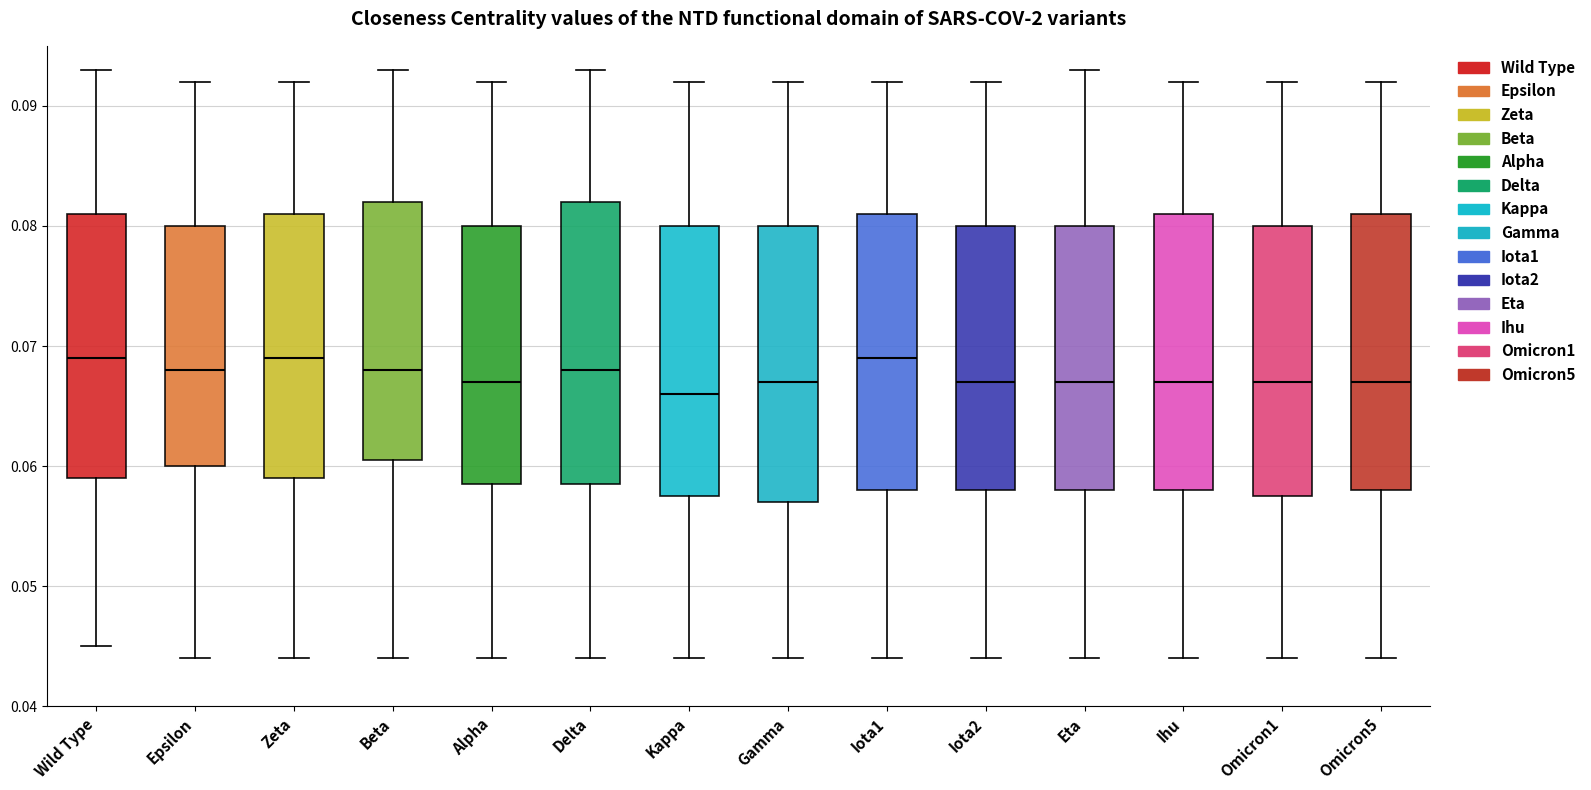

Reading left to right, transcribe this box plot: for each box, give where its median line is, the range the box spans, and where its two whiskers end, as read against the y-axis. The values are not printed on the chart, so give them approximately, as read against the axis.

Wild Type: median 0.069, box 0.059 to 0.081, whiskers 0.045 to 0.093
Epsilon: median 0.068, box 0.060 to 0.080, whiskers 0.044 to 0.092
Zeta: median 0.069, box 0.059 to 0.081, whiskers 0.044 to 0.092
Beta: median 0.068, box 0.061 to 0.082, whiskers 0.044 to 0.093
Alpha: median 0.067, box 0.059 to 0.080, whiskers 0.044 to 0.092
Delta: median 0.068, box 0.059 to 0.082, whiskers 0.044 to 0.093
Kappa: median 0.066, box 0.058 to 0.080, whiskers 0.044 to 0.092
Gamma: median 0.067, box 0.057 to 0.080, whiskers 0.044 to 0.092
Iota1: median 0.069, box 0.058 to 0.081, whiskers 0.044 to 0.092
Iota2: median 0.067, box 0.058 to 0.080, whiskers 0.044 to 0.092
Eta: median 0.067, box 0.058 to 0.080, whiskers 0.044 to 0.093
Ihu: median 0.067, box 0.058 to 0.081, whiskers 0.044 to 0.092
Omicron1: median 0.067, box 0.058 to 0.080, whiskers 0.044 to 0.092
Omicron5: median 0.067, box 0.058 to 0.081, whiskers 0.044 to 0.092